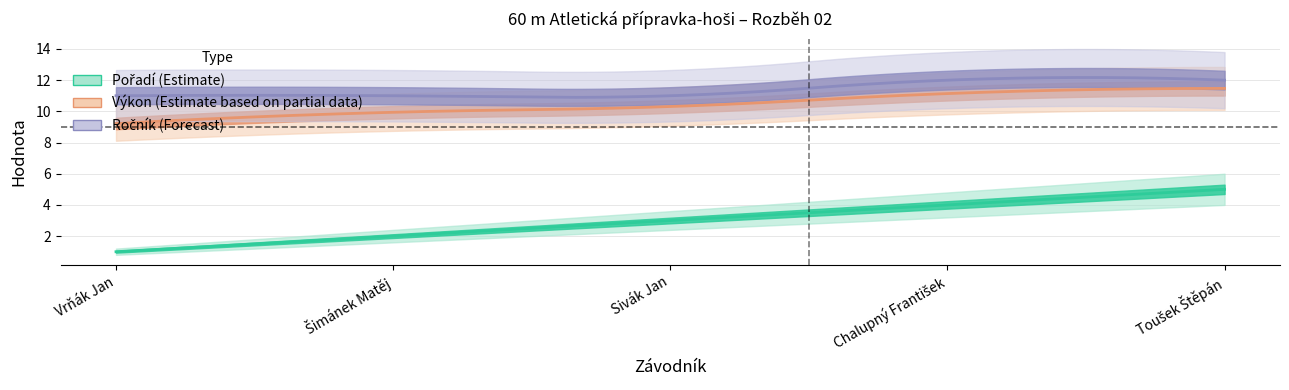

What is the label of the 3rd point from the right?

Sivák Jan